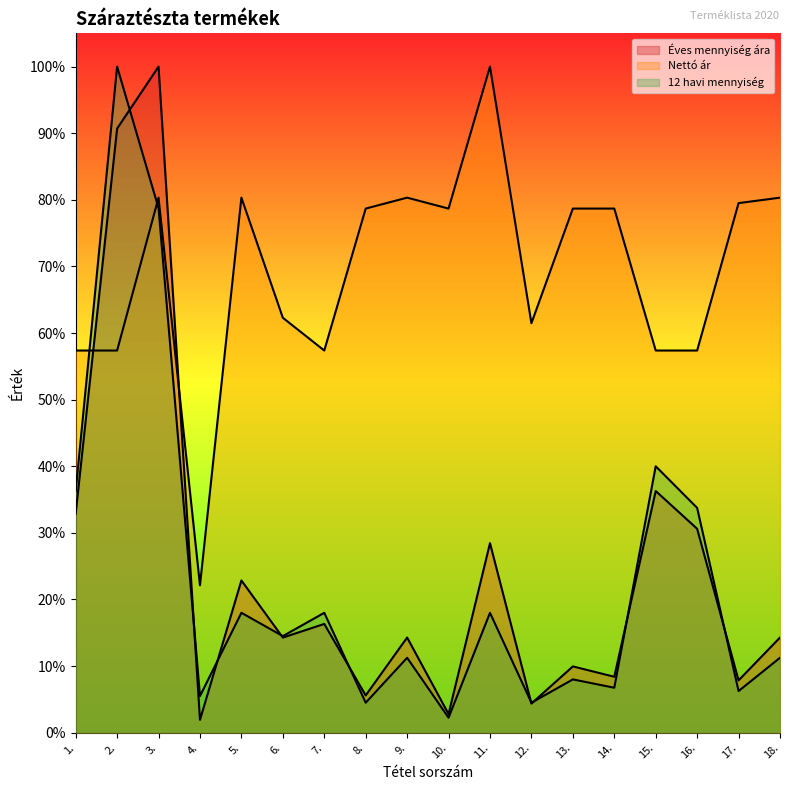

What is the difference between the highest and lowest values at 2.?

0.4